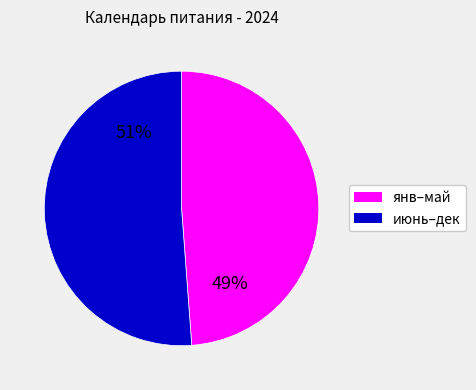

To the nearest percent, what is the difference between the largest and smallest slice percentages?

2%